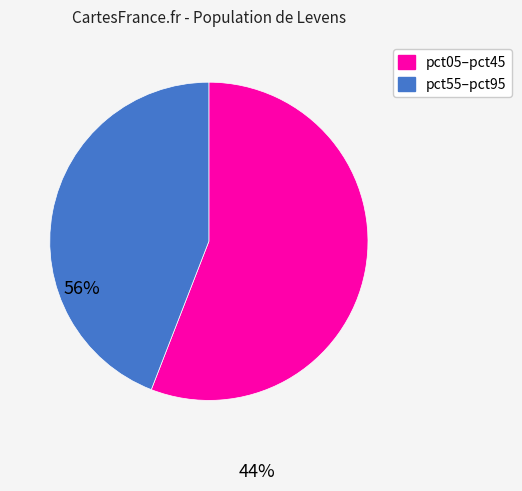

Is there a majority slice in this chart?

Yes